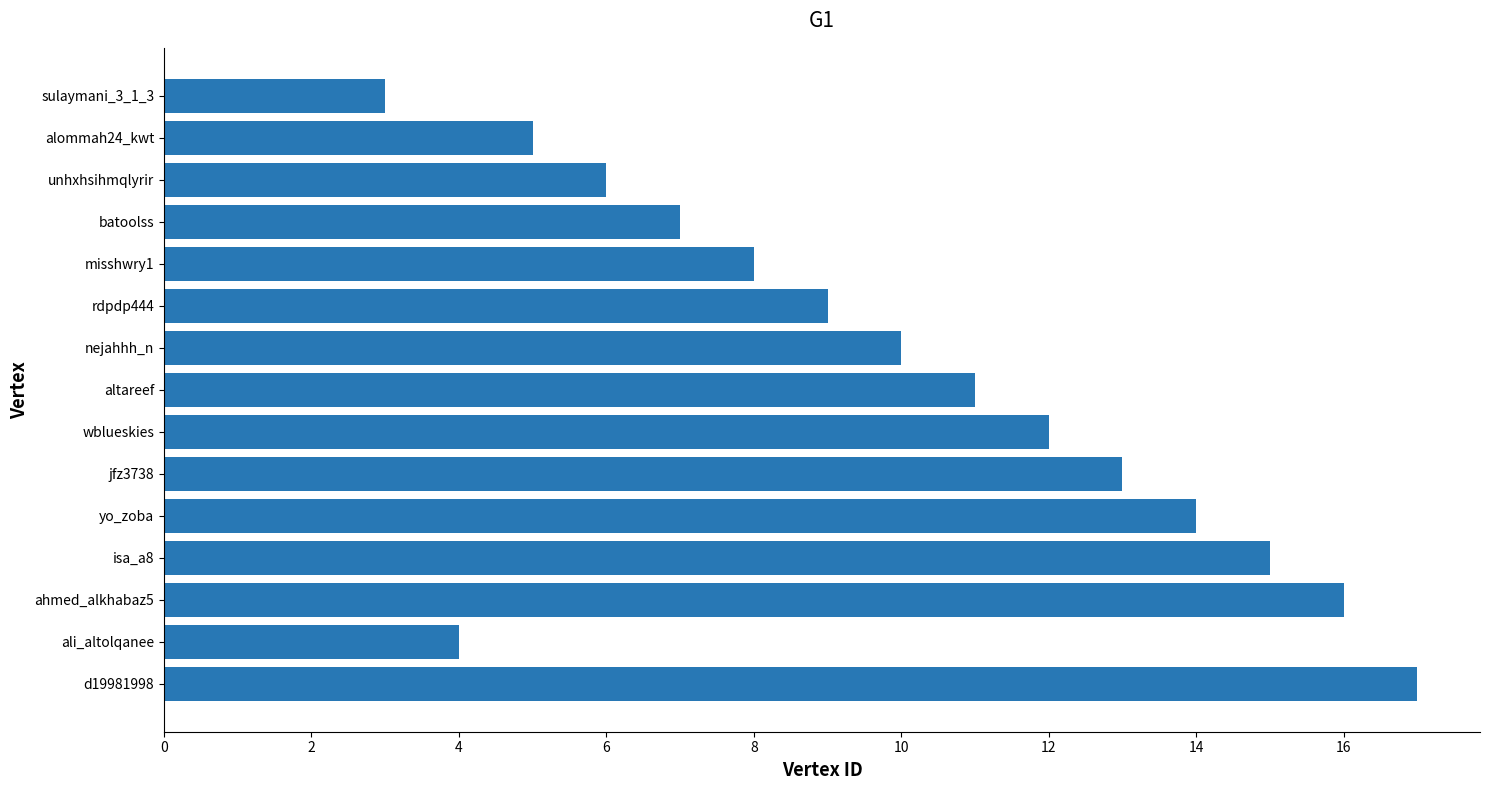

List the labels in order of value, smallest first.

sulaymani_3_1_3, ali_altolqanee, alommah24_kwt, unhxhsihmqlyrir, batoolss, misshwry1, rdpdp444, nejahhh_n, altareef, wblueskies, jfz3738, yo_zoba, isa_a8, ahmed_alkhabaz5, d19981998